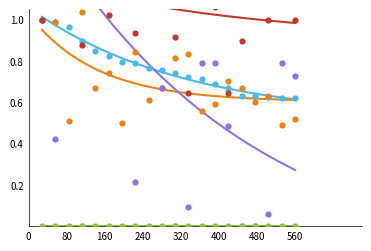

Which series contains the highest Y value?

PUNTEGGIO TITOLI CULTURALI